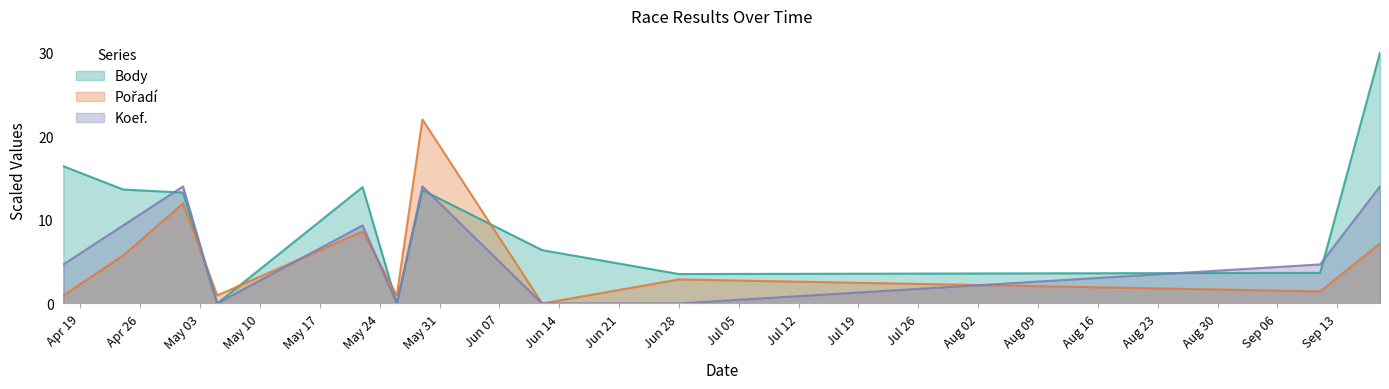

Does the chart display data point markers on the line(s)?

No